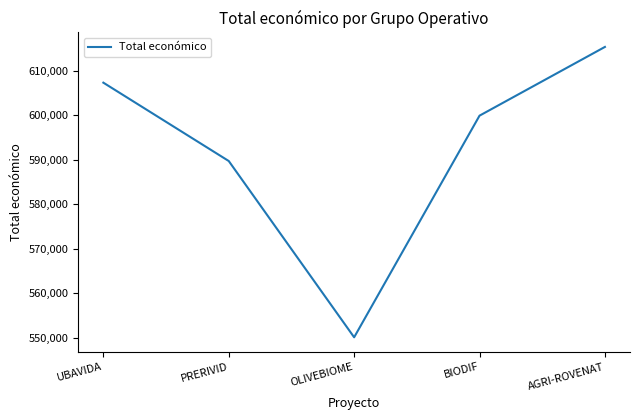

Reading right to left, list all the values displayed in this chart.

AGRI-ROVENAT=615375	BIODIF=599927	OLIVEBIOME=550111	PRERIVID=589731	UBAVIDA=607342